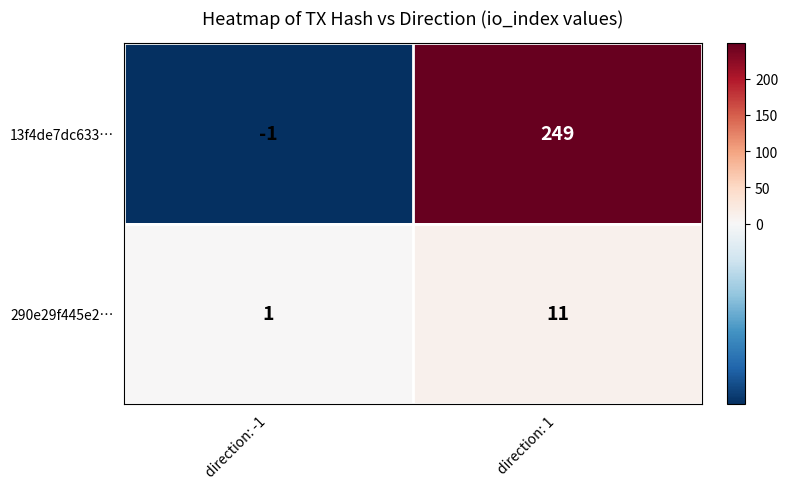

What is the difference between the 290e29f445e2… values at direction: -1 and direction: 1?

10